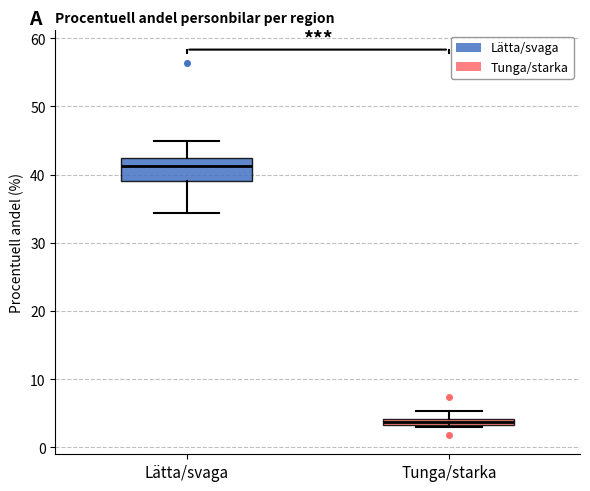

Where is the lower edge of the box for Tunga/starka on the y-axis? The values are not printed on the chart, so give them approximately, as read against the axis.

3